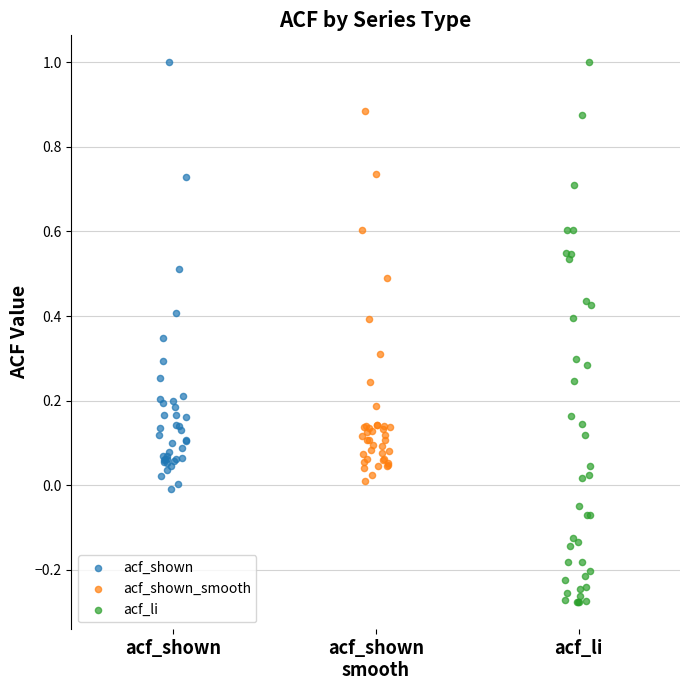

Which series has the largest Y range (max minus min)?

acf_li